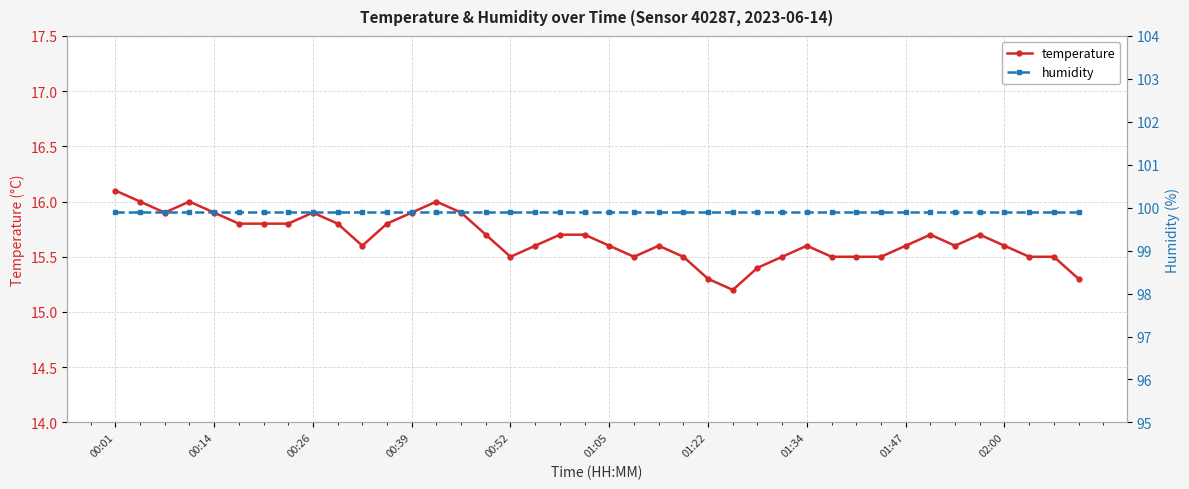

The value of temperature at 01:47 is 21.2. True or false?

False